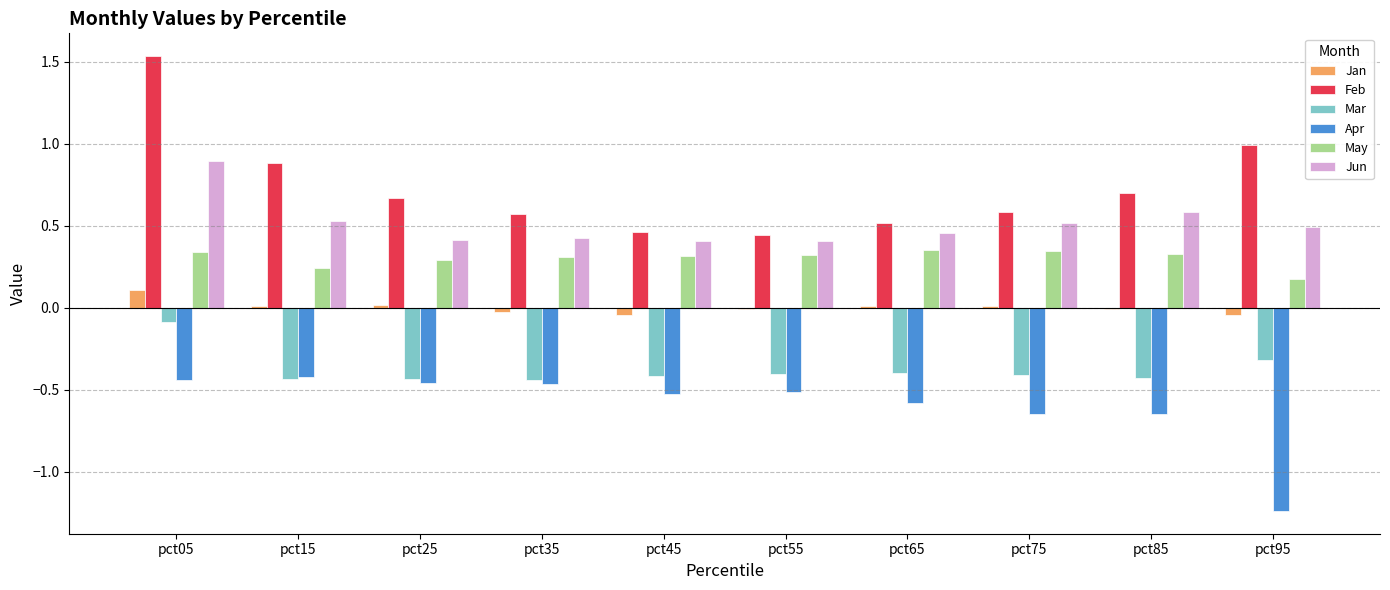

The Feb series shows 0.2 at pct35. True or false?

False